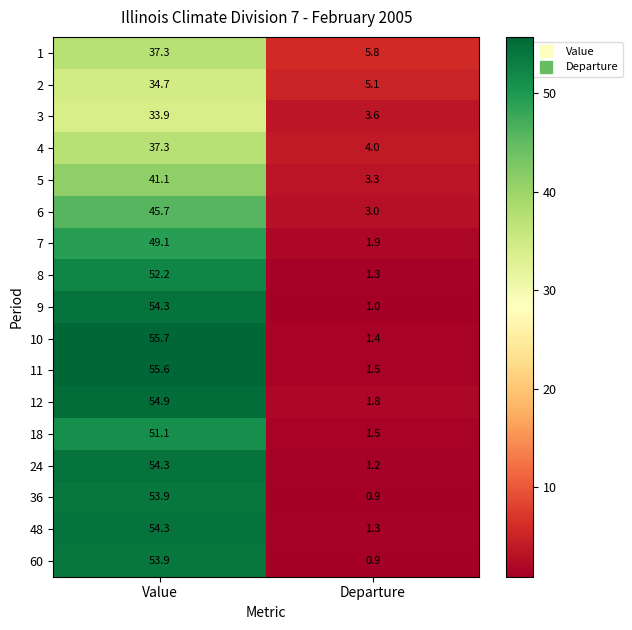

Between Value and Departure, which series saw the biggest shift?

10